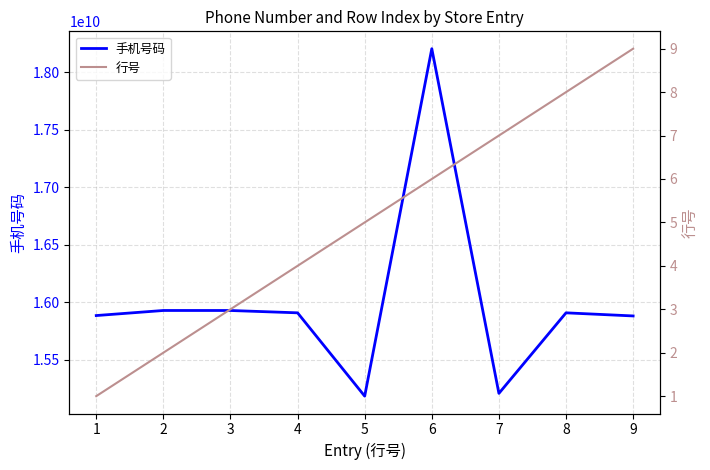

Reading left to right, list all the values displayed in this chart.

手机号码: 1=15884488664	2=15928559839	3=15928444489	4=15908164392	5=15184433663	6=18202890502	7=15208466897	8=15908125662	9=15881126796
行号: 1=1	2=2	3=3	4=4	5=5	6=6	7=7	8=8	9=9